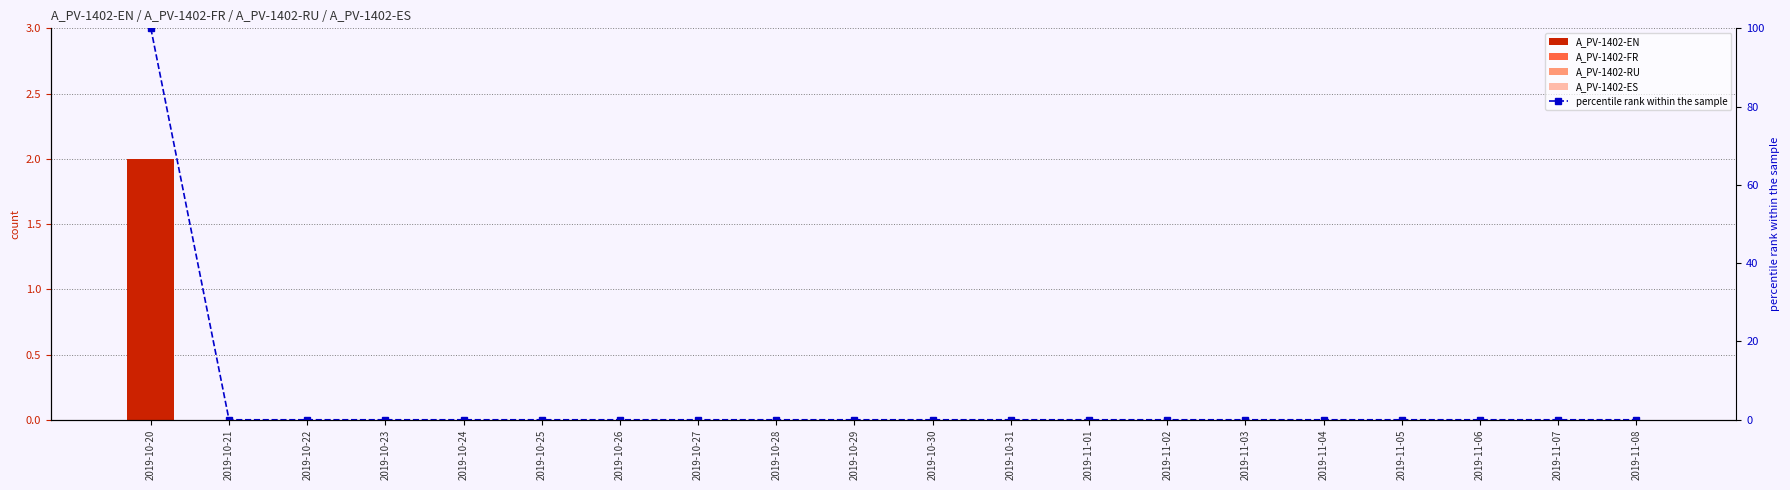

Which series has the largest range (max minus min)?

percentile rank within the sample